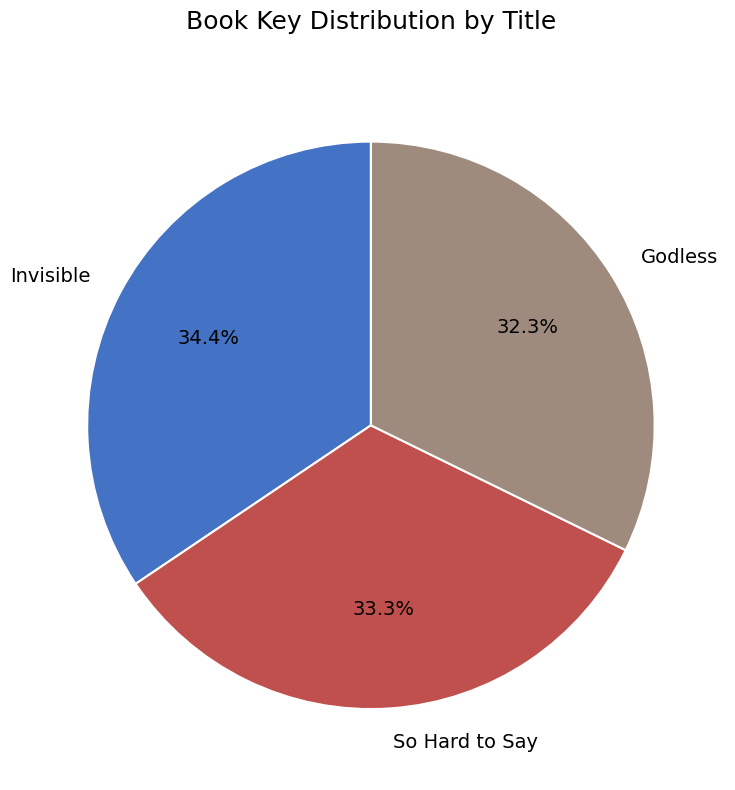

Approximately how many times larger is the value at Godless compared to Invisible?

0.9